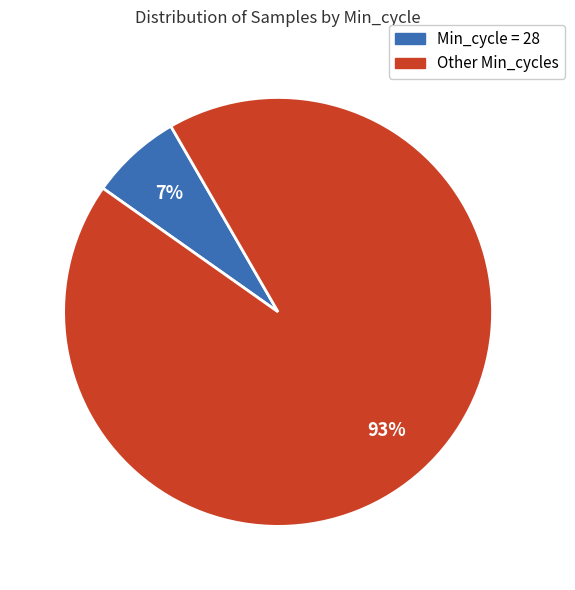

To the nearest percent, what is the difference between the largest and smallest slice percentages?

86%